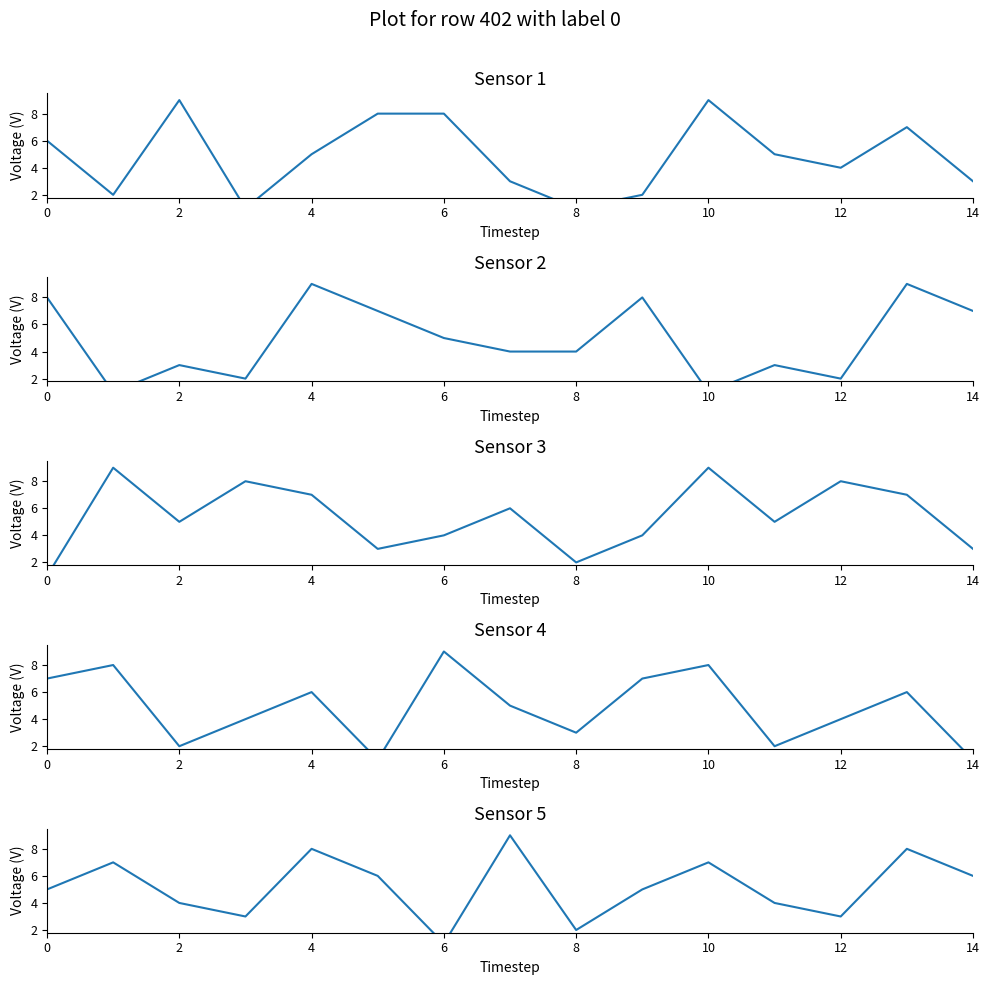

What are all the series names shown in the legend?

col_4, col_6, col_2, col_3, col_5